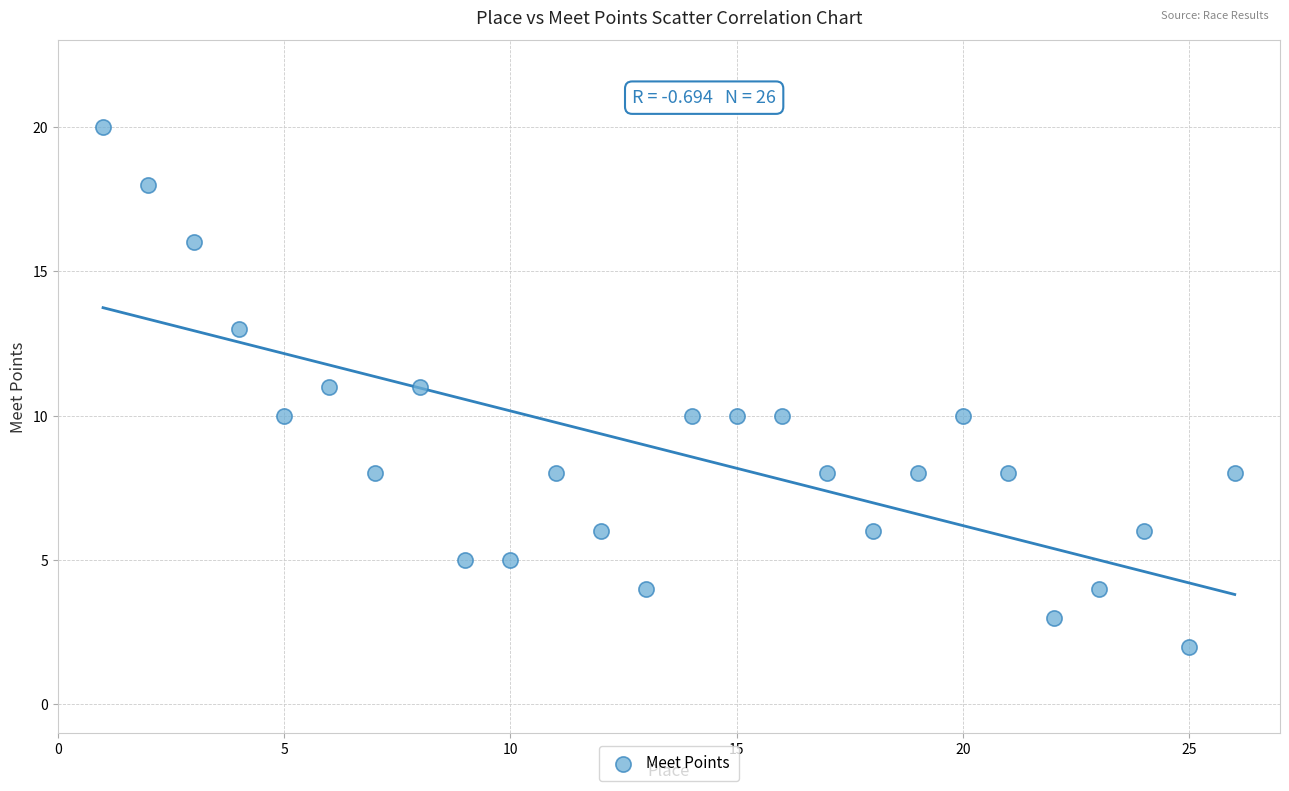

What is the range of Y values (max minus min)?

18